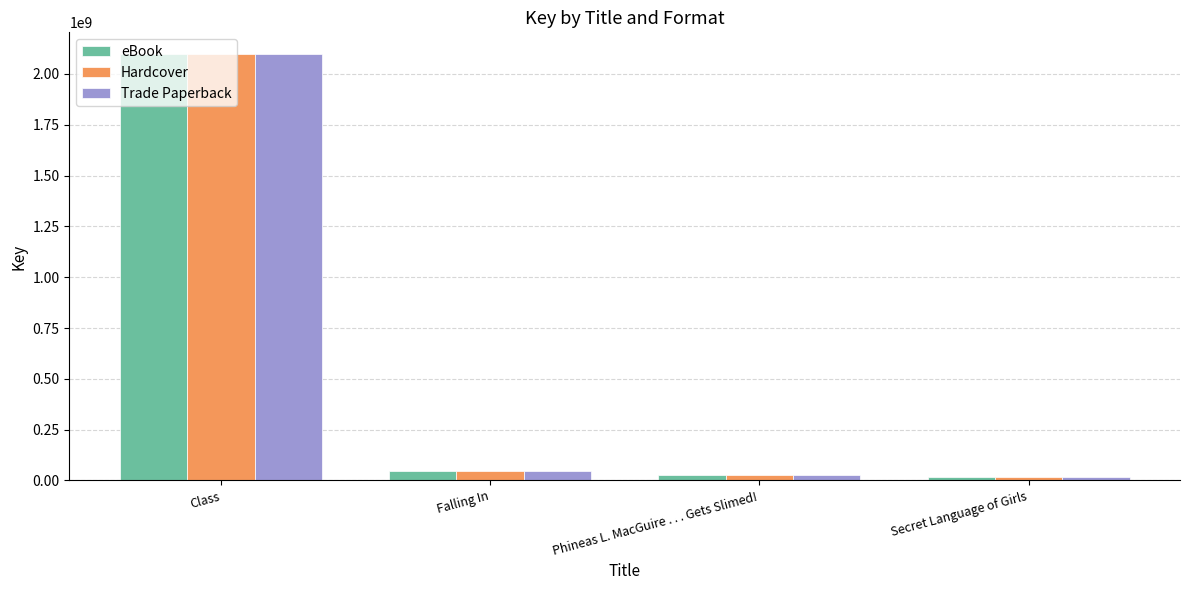

Reading left to right, list all the values displayed in this chart.

eBook: Class=2099323664	Falling In=44619689	Phineas L. MacGuire . . . Gets Slimed!=28434798	Secret Language of Girls=15855837
Hardcover: Class=2099323664	Falling In=44619689	Phineas L. MacGuire . . . Gets Slimed!=28434798	Secret Language of Girls=15855837
Trade Paperback: Class=2099323664	Falling In=44619689	Phineas L. MacGuire . . . Gets Slimed!=28434798	Secret Language of Girls=15855837